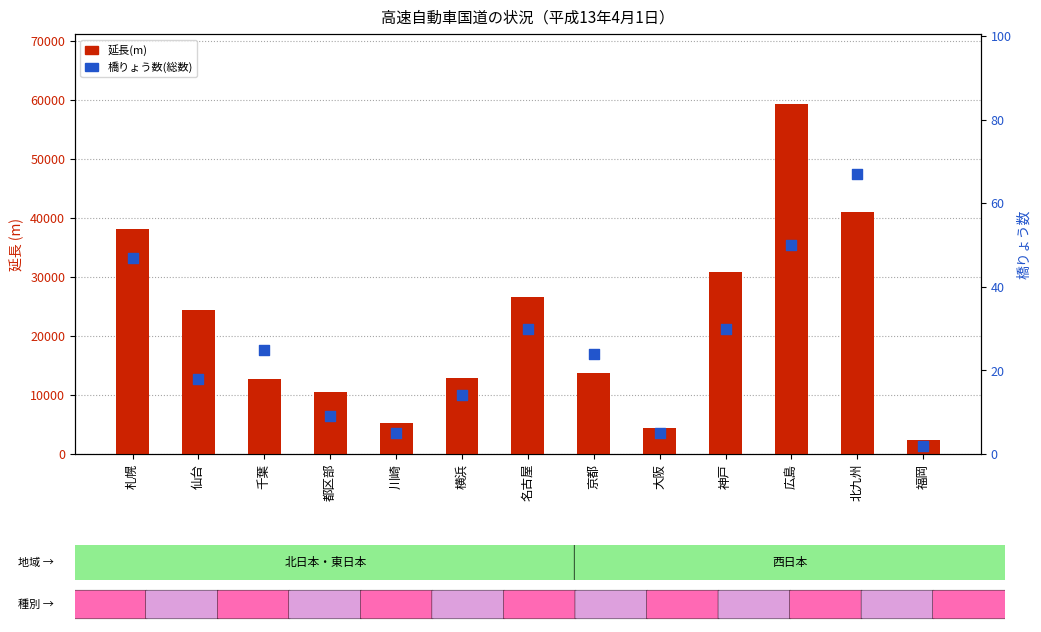

At how many categories does at least one series exceed 38360?

2